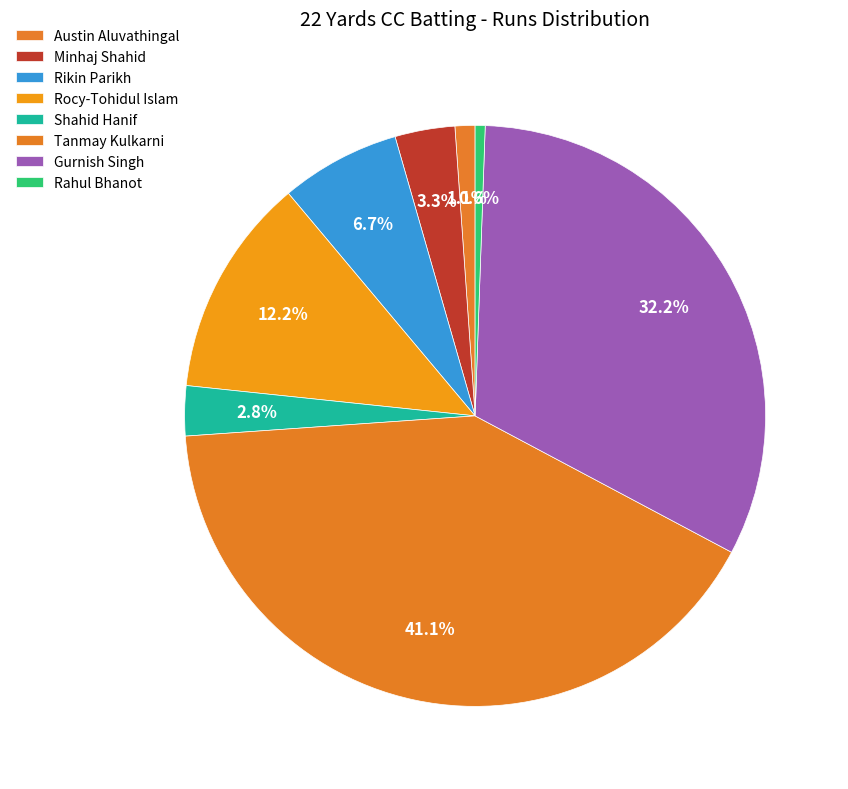

Is there any slice that represents more than half of the pie?

No